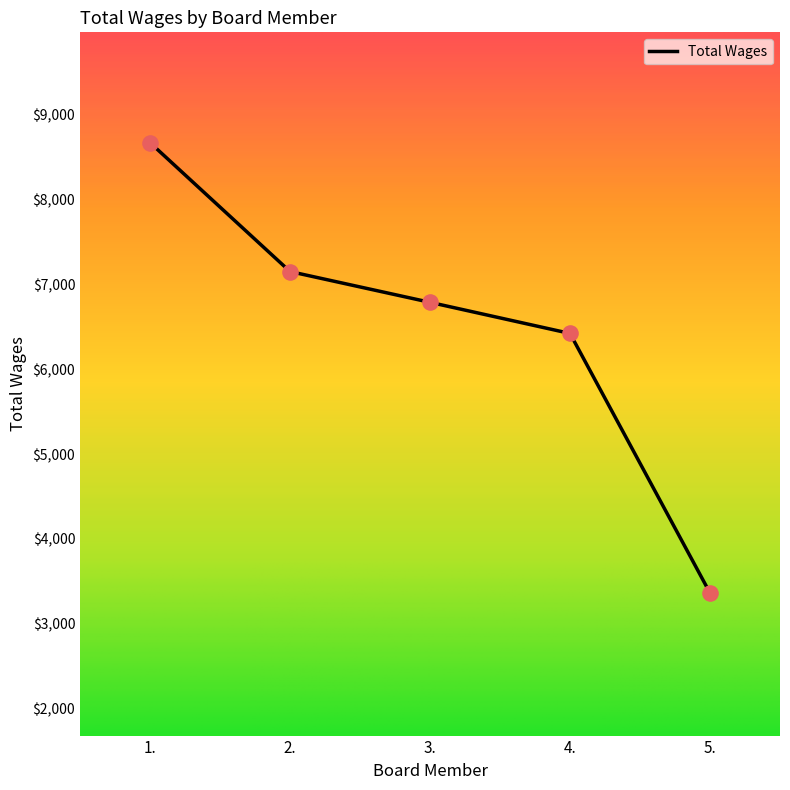

What is the change in value from 1. to 4.?

-2250